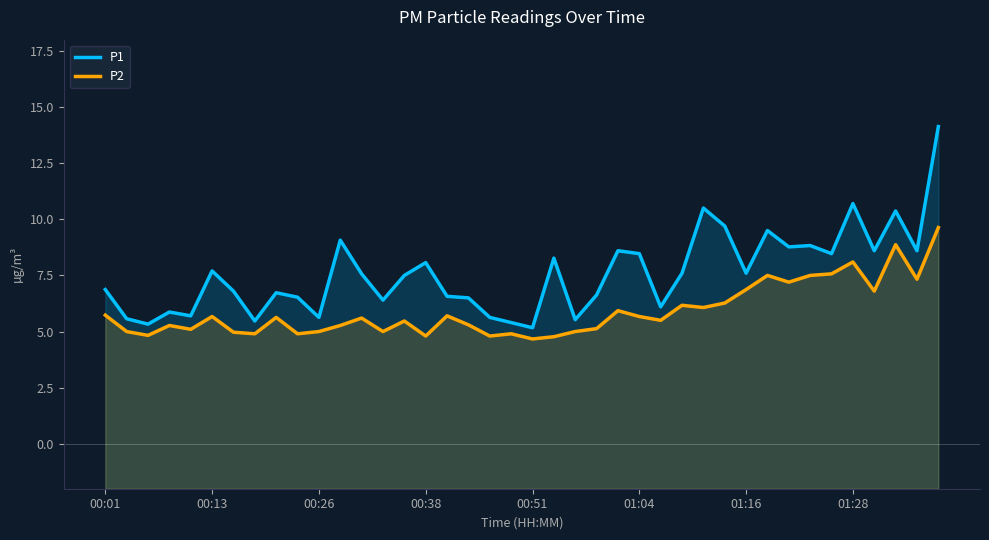

What value does the P2 series have at 24?

5.9